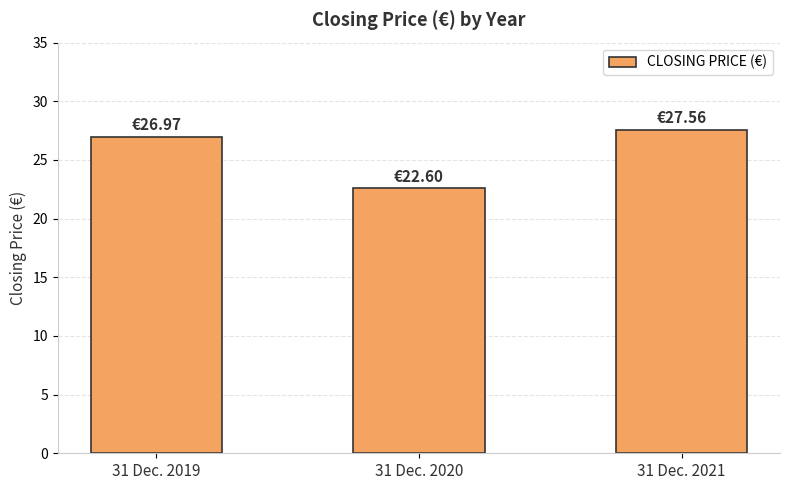

What is the sum of all values?

77.1